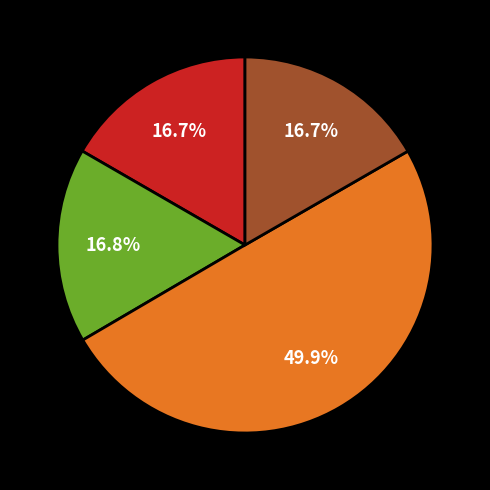

Count the number of slices in the pie.

4